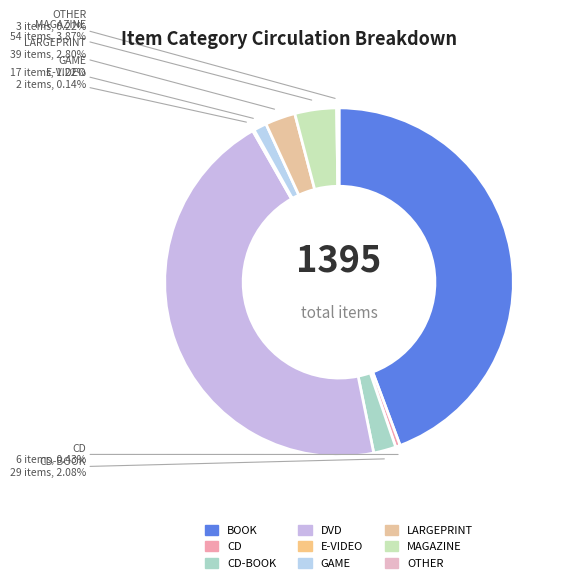

How many segments does this pie chart have?

9